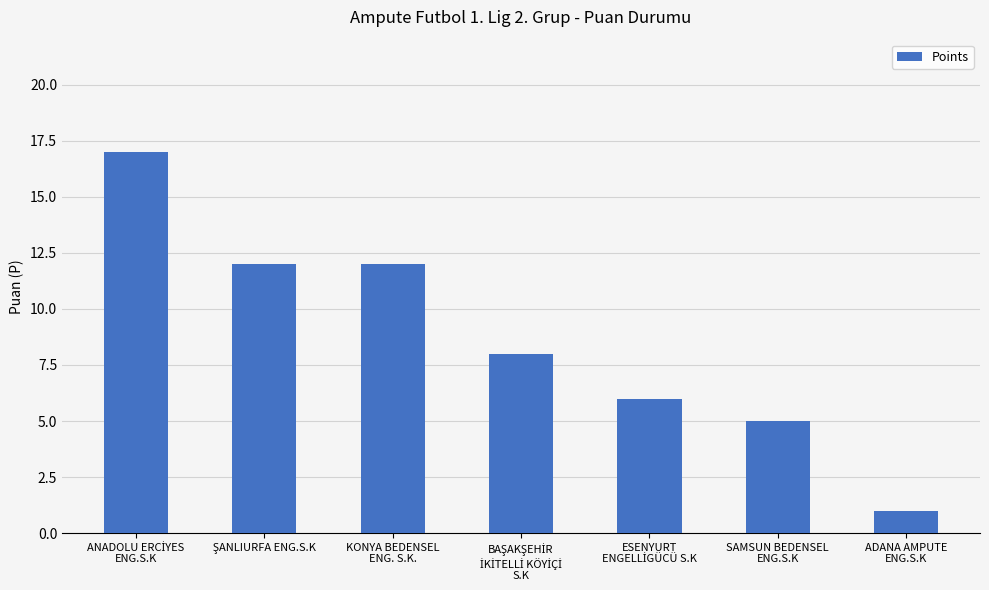

What is the difference between the second highest and minimum values?

11